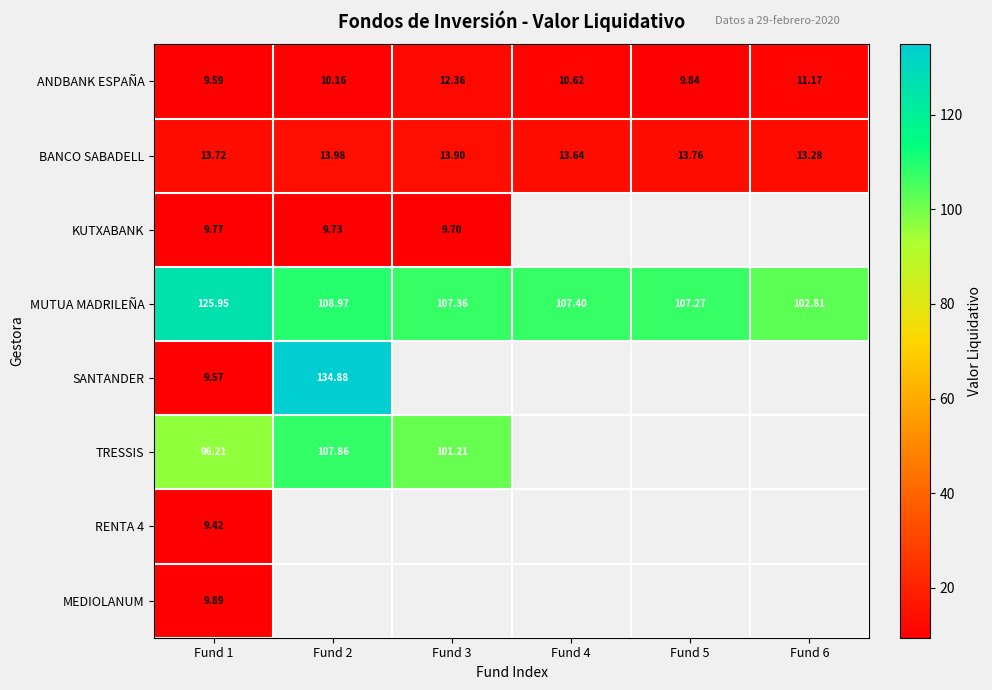

Rank the series at Fund 2 from lowest to highest value.

KUTXABANK, ANDBANK ESPAÑA, BANCO SABADELL, TRESSIS, MUTUA MADRILEÑA, SANTANDER, RENTA 4, MEDIOLANUM